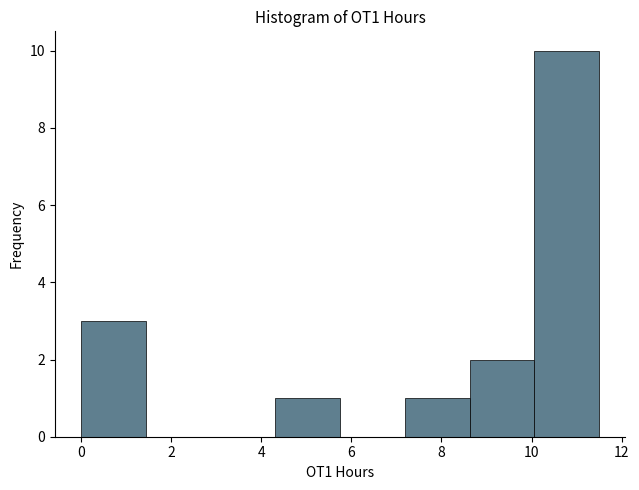

Reading left to right, transcribe this chart: for each bar, give the range it covers on the x-axis and its height. Neither the bar edges nor the heights are printed on the chart, so give them approximately, as read against the axes.

0.0 to 1.4: 3
1.4 to 2.8: 0
2.8 to 4.4: 0
4.4 to 5.8: 1
5.8 to 7.2: 0
7.2 to 8.6: 1
8.6 to 10.0: 2
10.0 to 11.6: 10